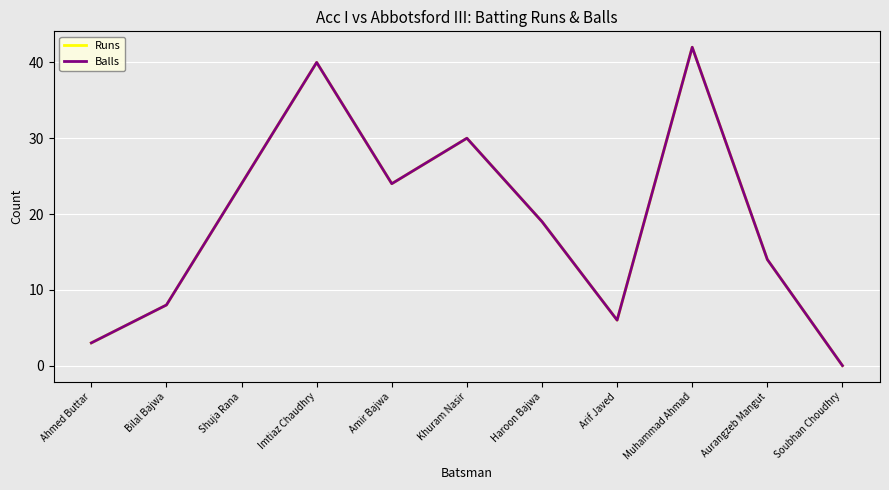

Where is Balls nearest to the value 21?

Haroon Bajwa